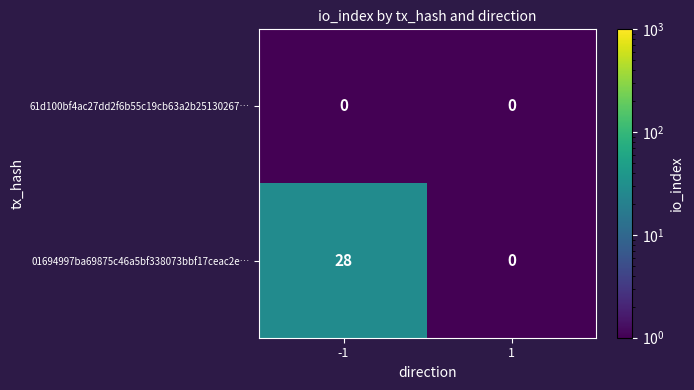

What is the sum of the 01694997ba69875c46a5bf338073bbf17ceac2e… values at -1 and 1?

28